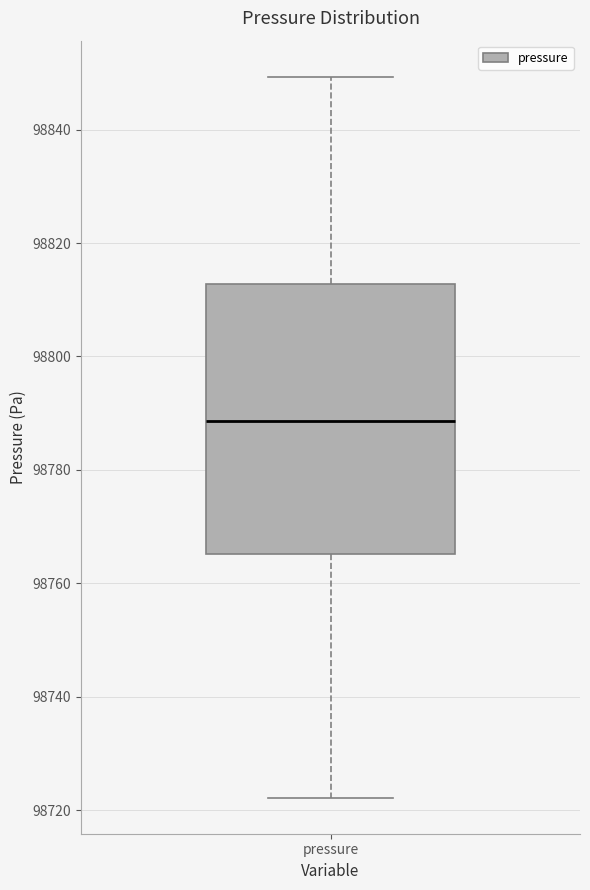

Transcribe this box plot: give where the median line is, the range the box spans, and where the two whiskers end, as read against the y-axis. The values are not printed on the chart, so give them approximately, as read against the axis.

median 98788, box 98766 to 98812, whiskers 98722 to 98850